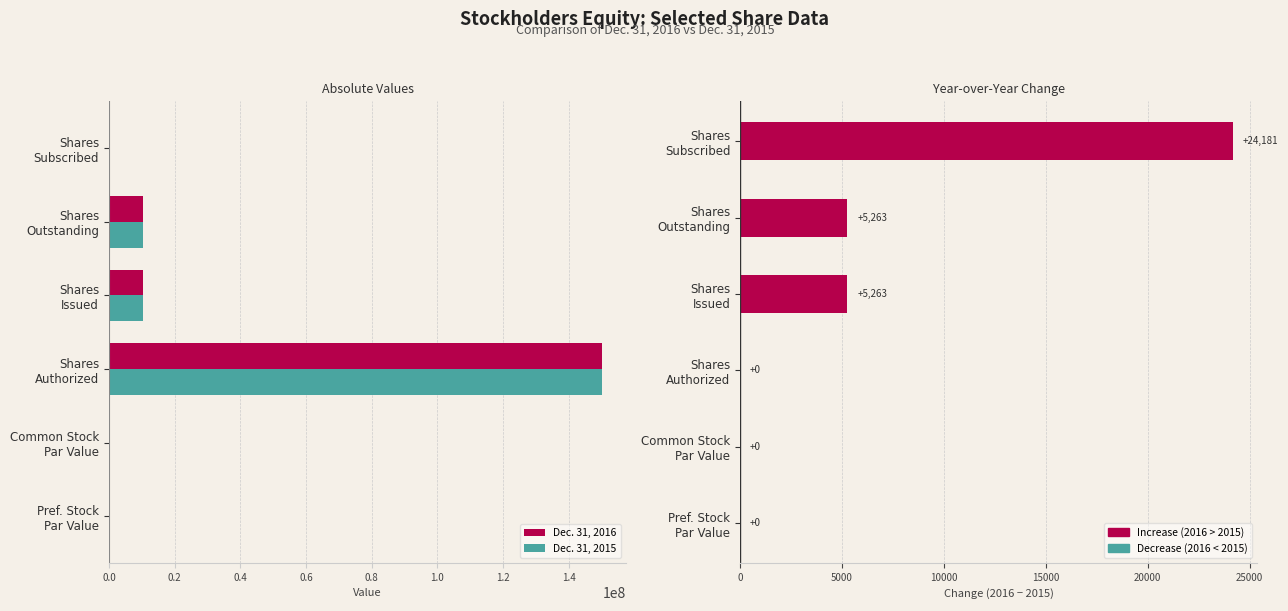

Between Shares Subscribed and Shares Authorized, which is larger?

Shares Authorized